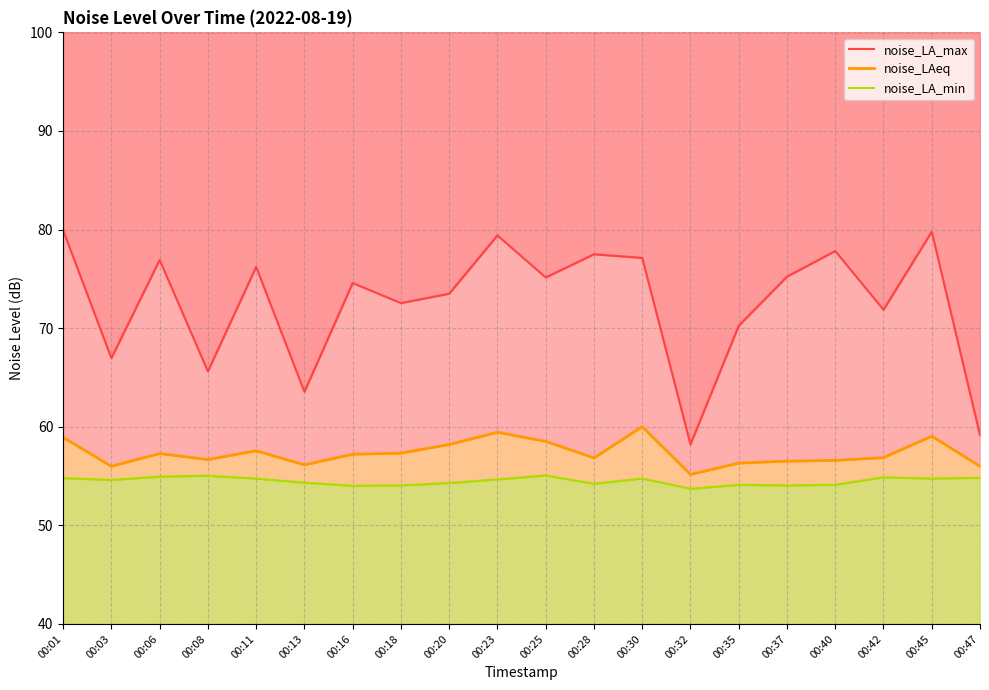

List the series in order of their peak value, highest first.

noise_LA_max, noise_LAeq, noise_LA_min